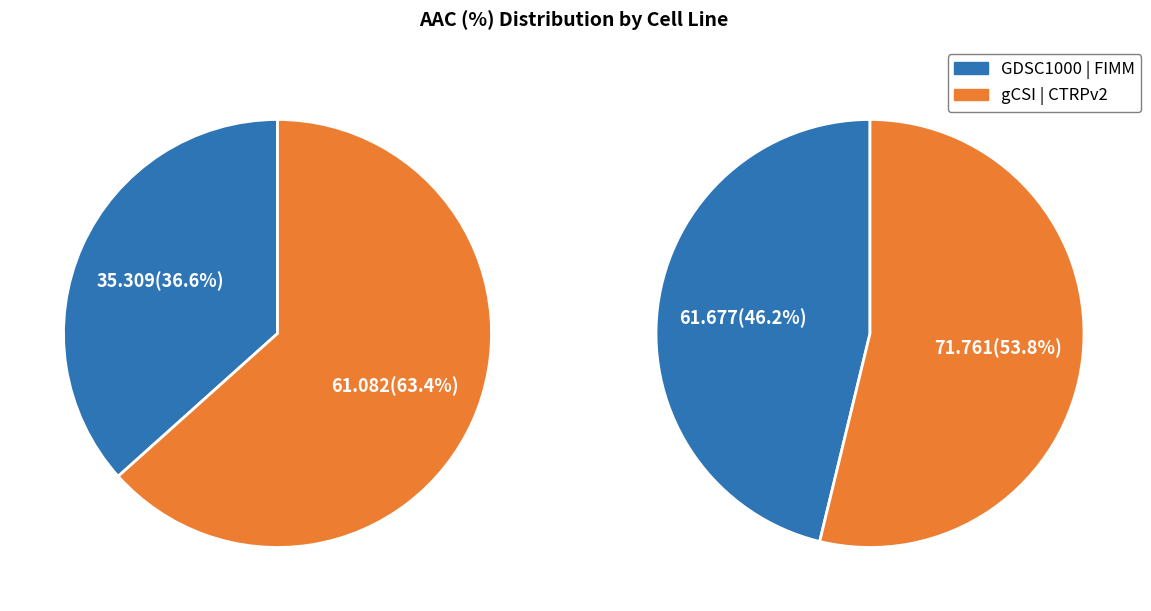

Which category has the biggest portion of the pie?

CTRPv2